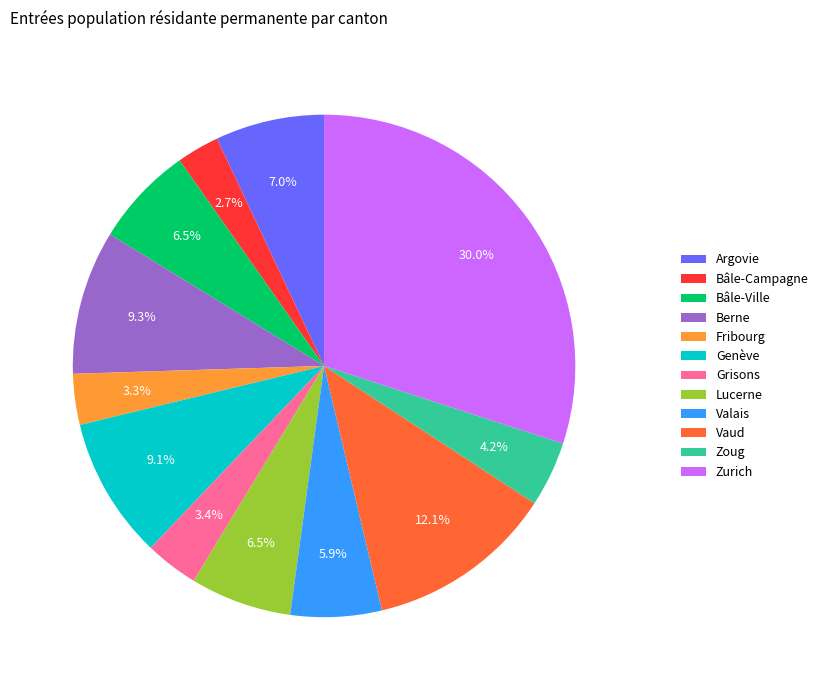

Is Fribourg the majority of the pie?

No